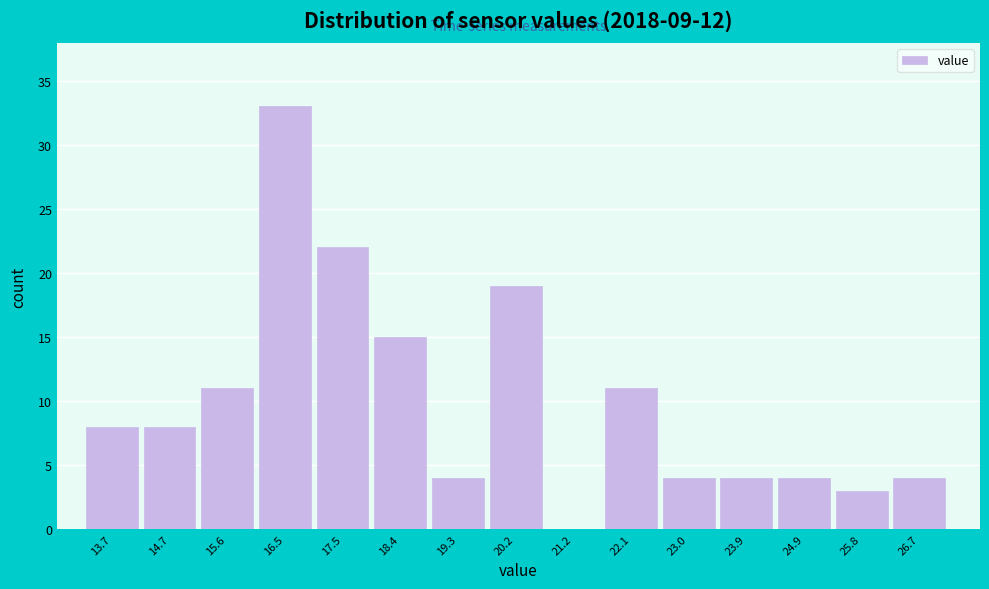

What is the height of the bar covering 18.9 to 19.8 on the x-axis? Neither the bar edges nor the heights are printed on the chart, so give them approximately, as read against the axes.

4